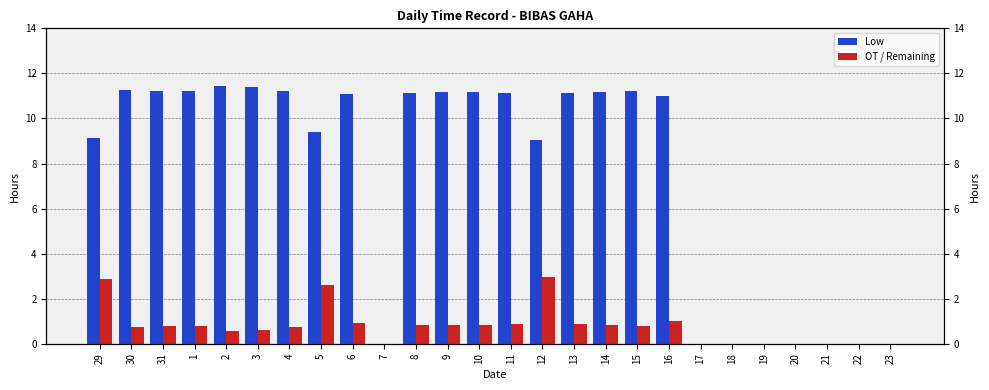

How many groups of bars are there?

26